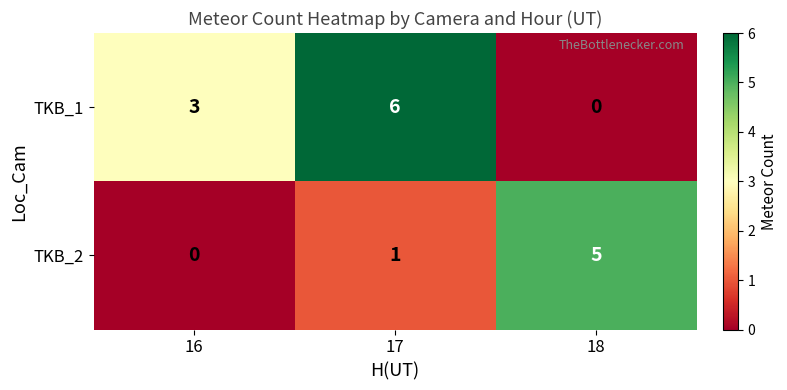

Rank the series by their average value, from lowest to highest.

TKB_2, TKB_1